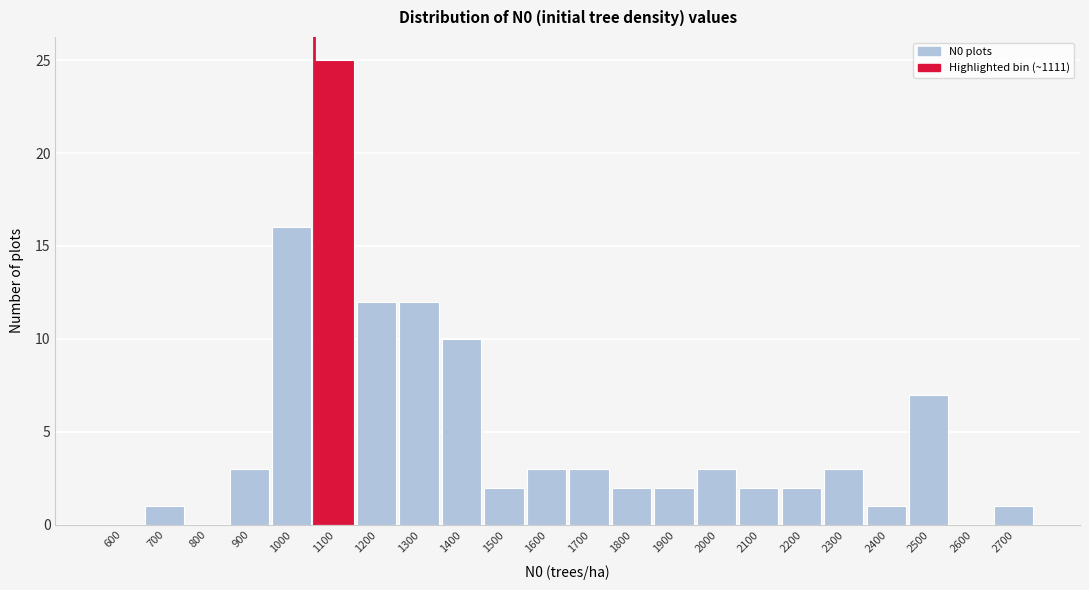

Reading left to right, transcribe all the data shown in this chart.

600=0	700=1	800=0	900=3	1000=16	1100=25	1200=12	1300=12	1400=10	1500=2	1600=3	1700=3	1800=2	1900=2	2000=3	2100=2	2200=2	2300=3	2400=1	2500=7	2600=0	2700=1